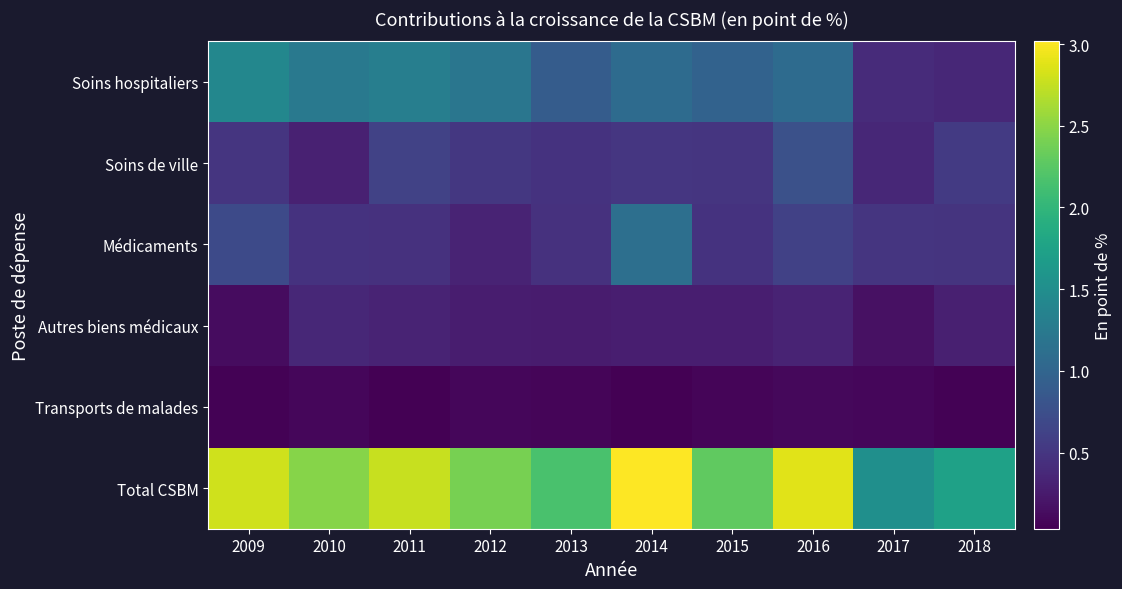

At how many categories does at least one series exceed 2?

8